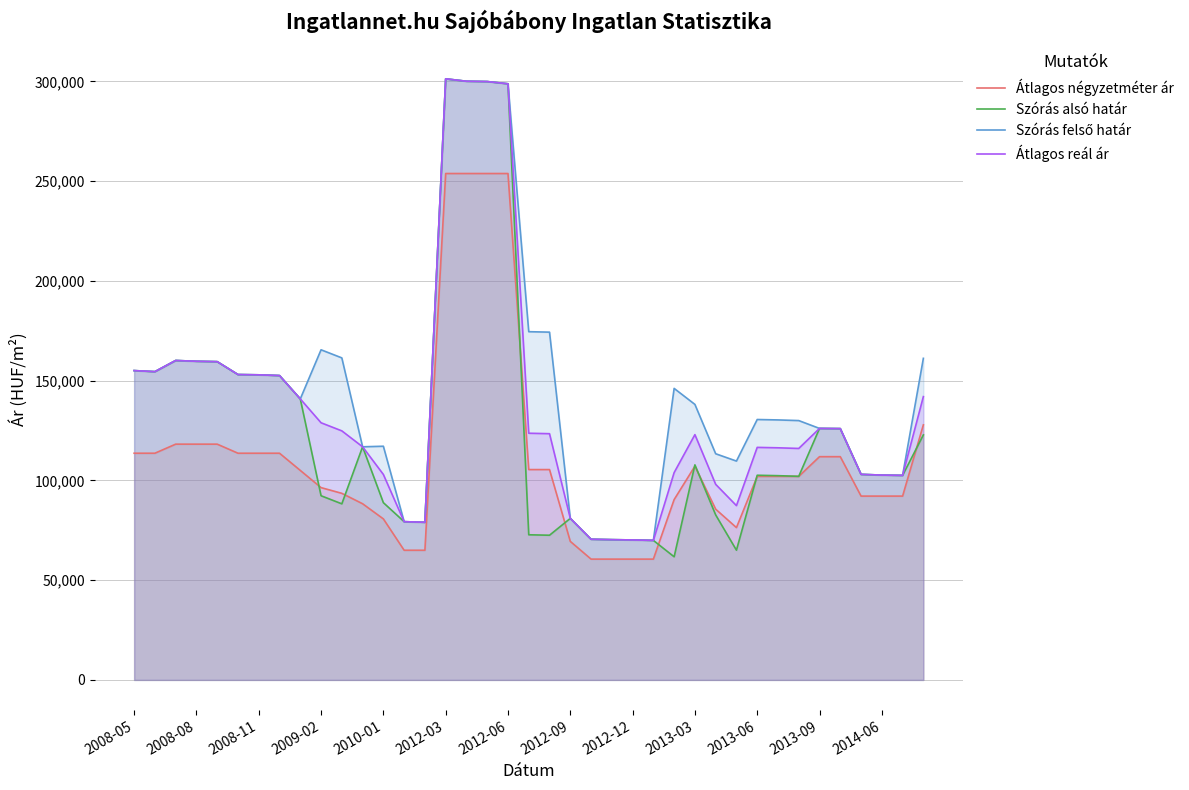

How many interior local peaks does the Szórás felső határ series have?

6